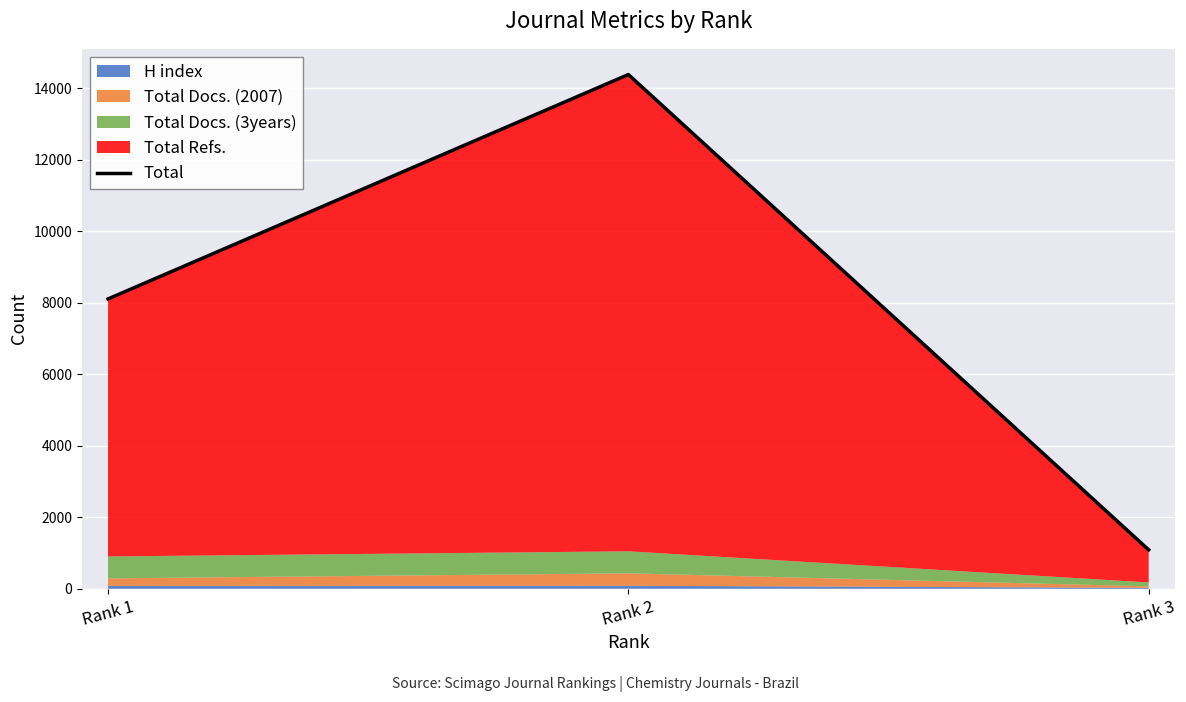

What is the value of the 1st point from the left?

8105